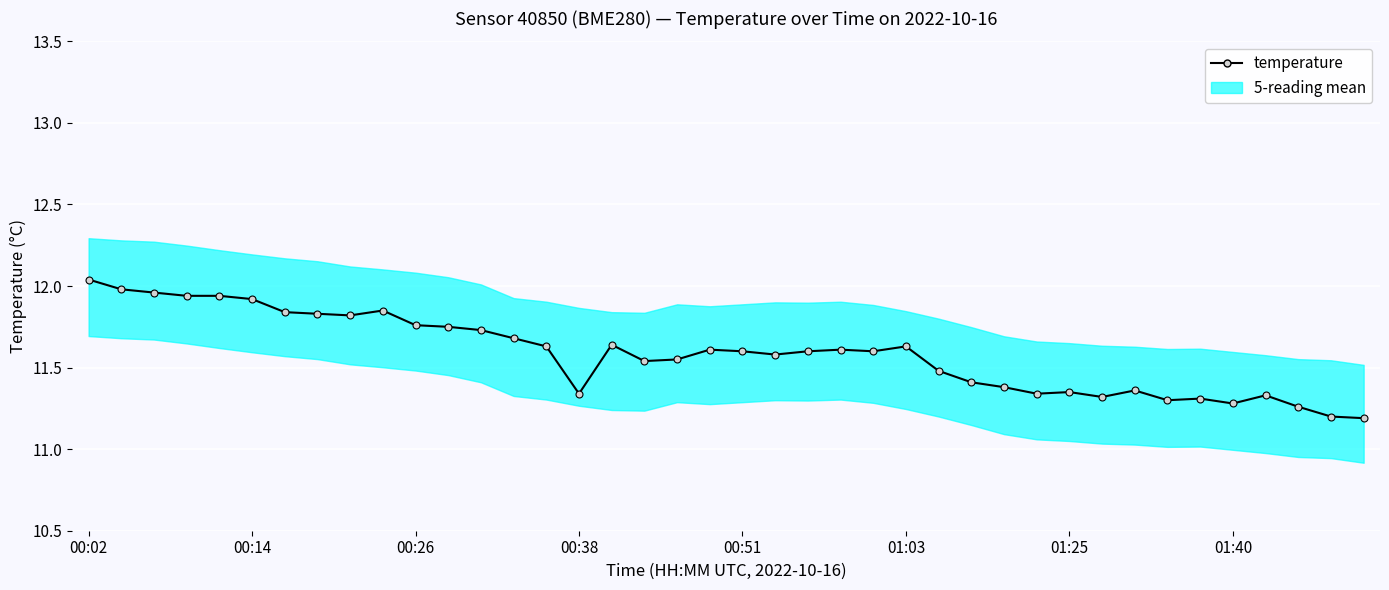

What position from the right is 00:26?

30